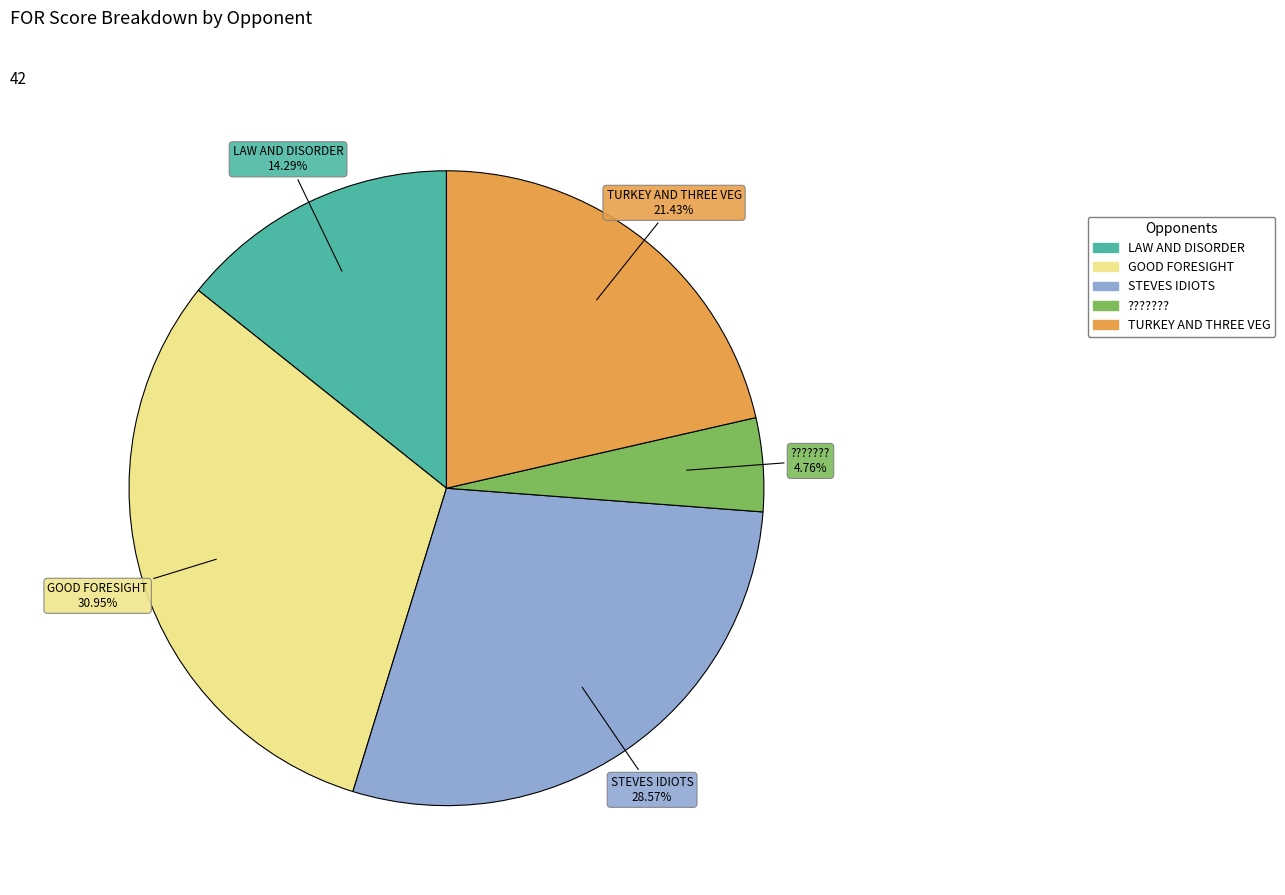

How many segments does this pie chart have?

5